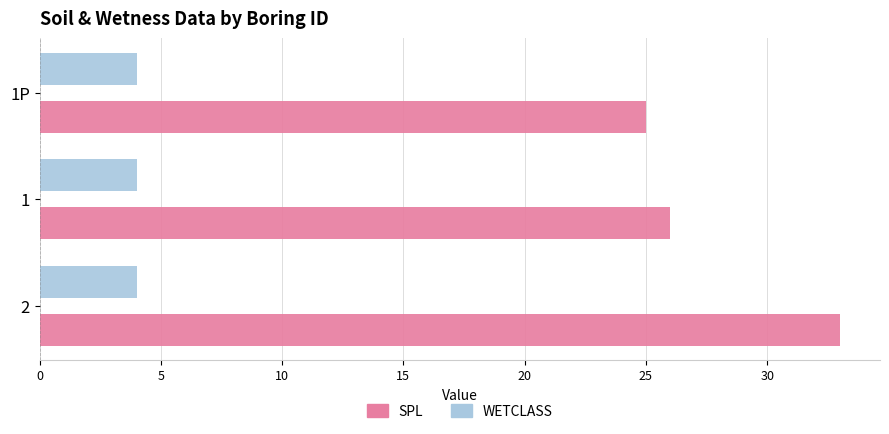

At how many categories does at least one series exceed 19?

3